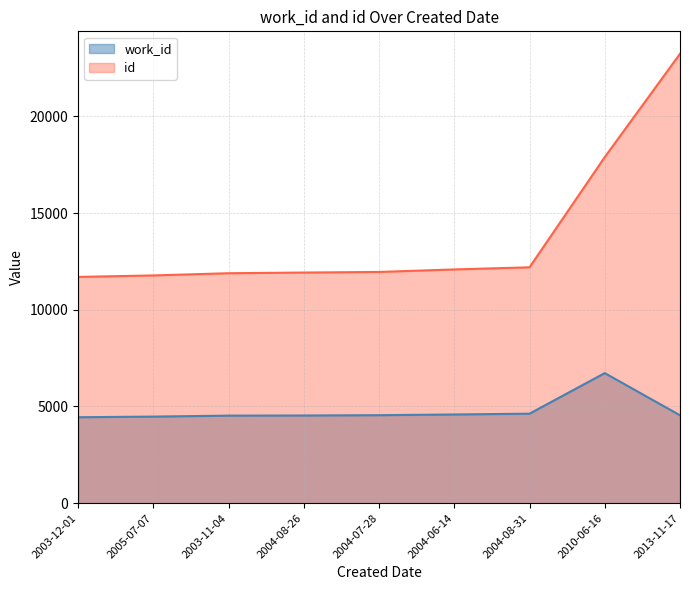

What is the sum of all id values?

124626